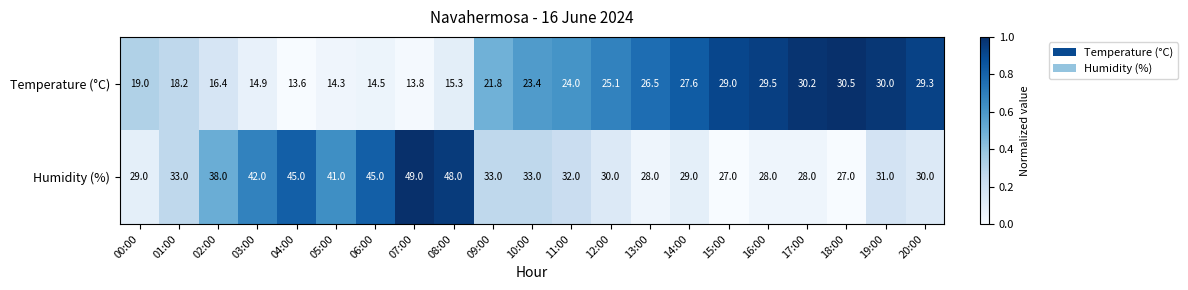

Which series changed the most between 09:00 and 15:00?

Temperature (°C)